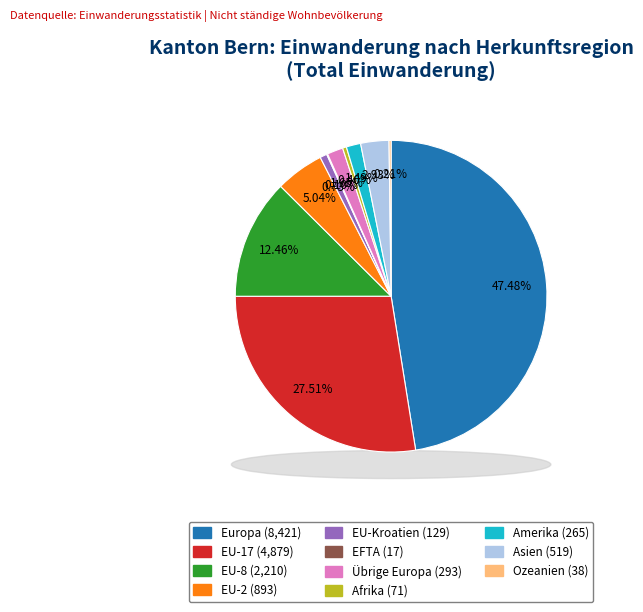

Which category has the smallest portion of the pie?

EFTA